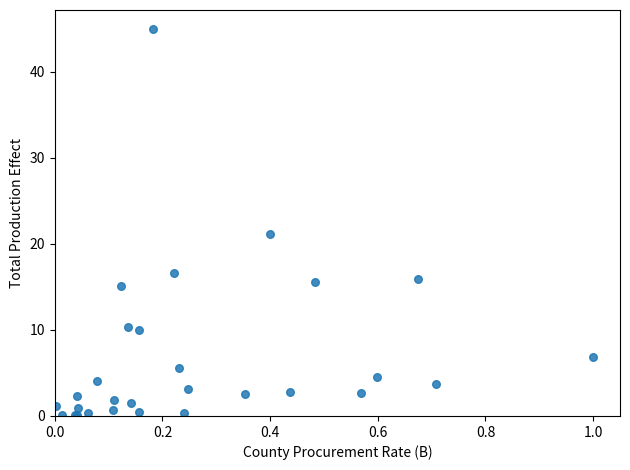

What Y value in the scatter plot is closest to 22?

21.1